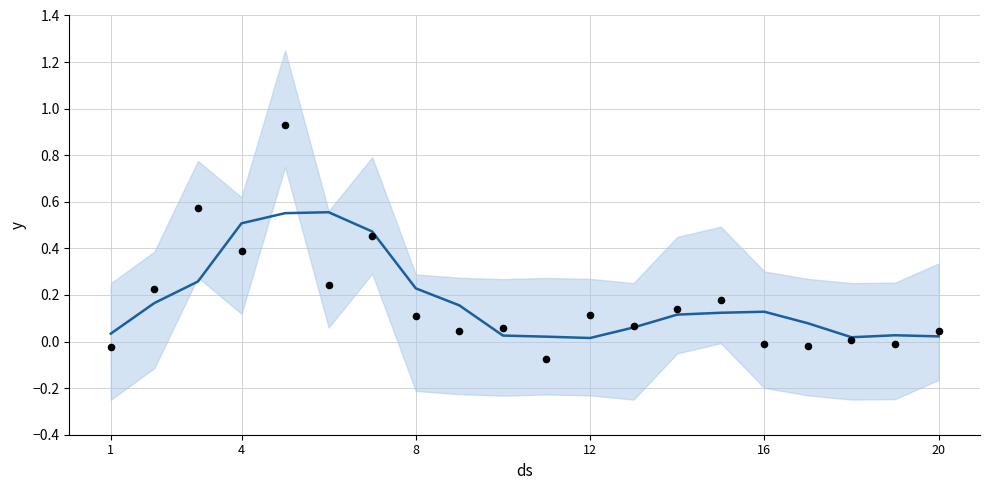

Which series reaches the minimum Y coordinate?

observations